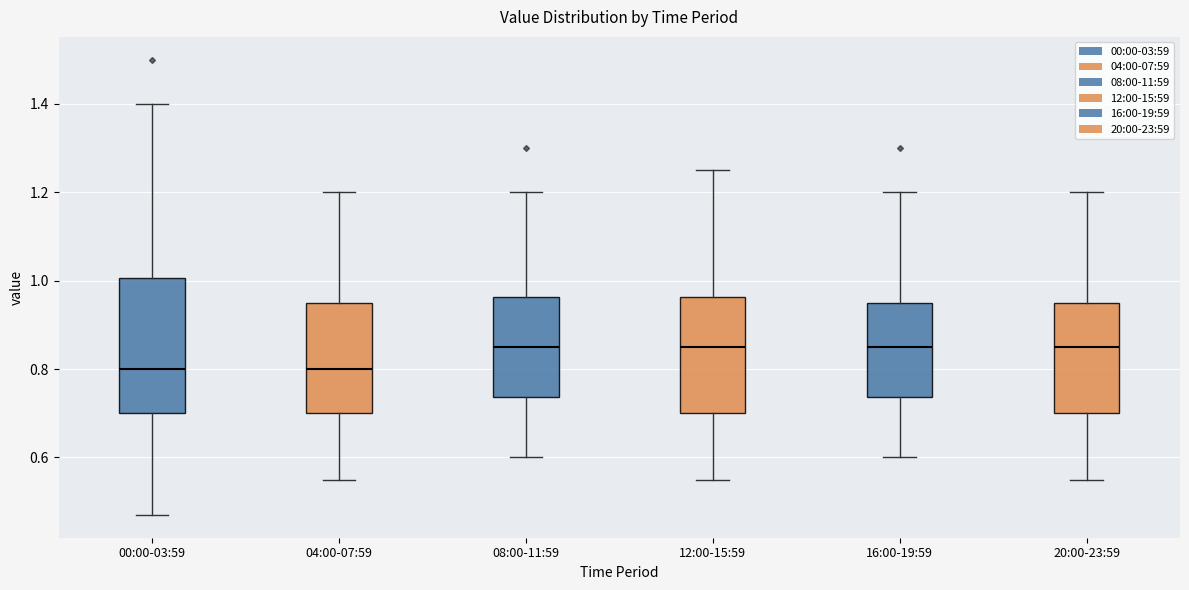

Comparing the boxes themselves (not the whiskers), which one is the tallest?

00:00-03:59